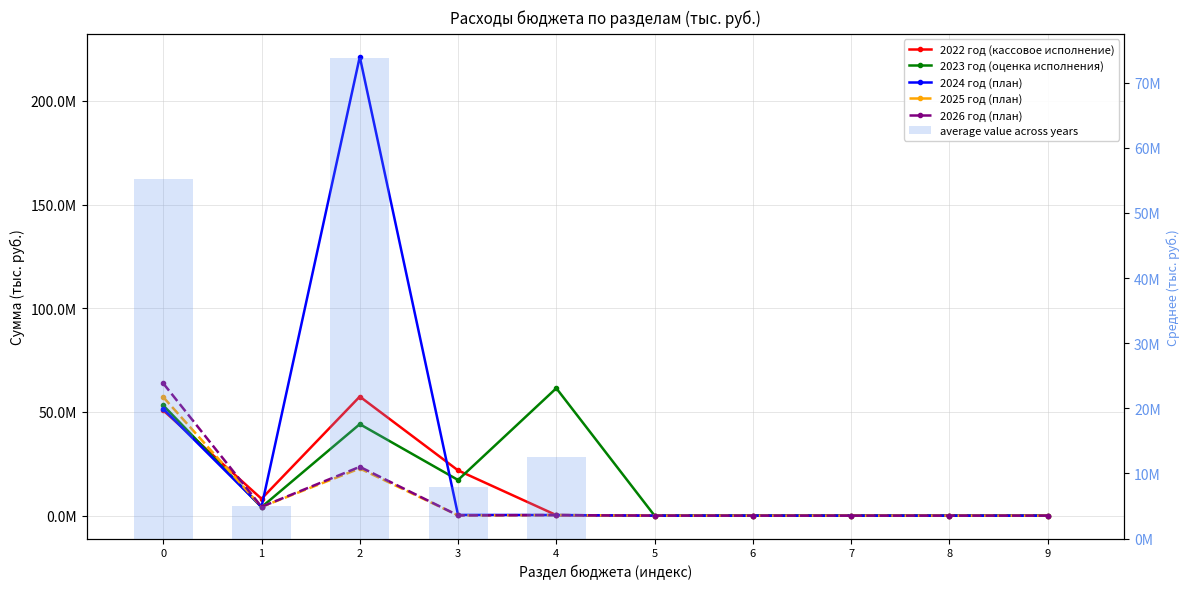

The 2022 год (кассовое исполнение) series shows 38086496.5 at 6. True or false?

False